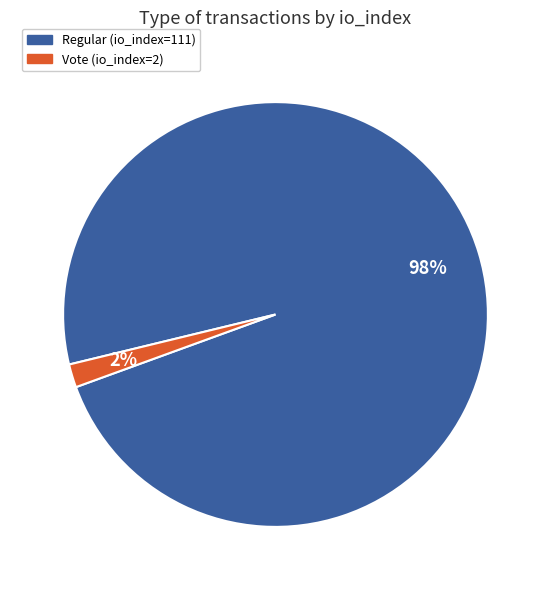

To the nearest percent, what percentage of the pie is Regular (io_index=111)?

98%